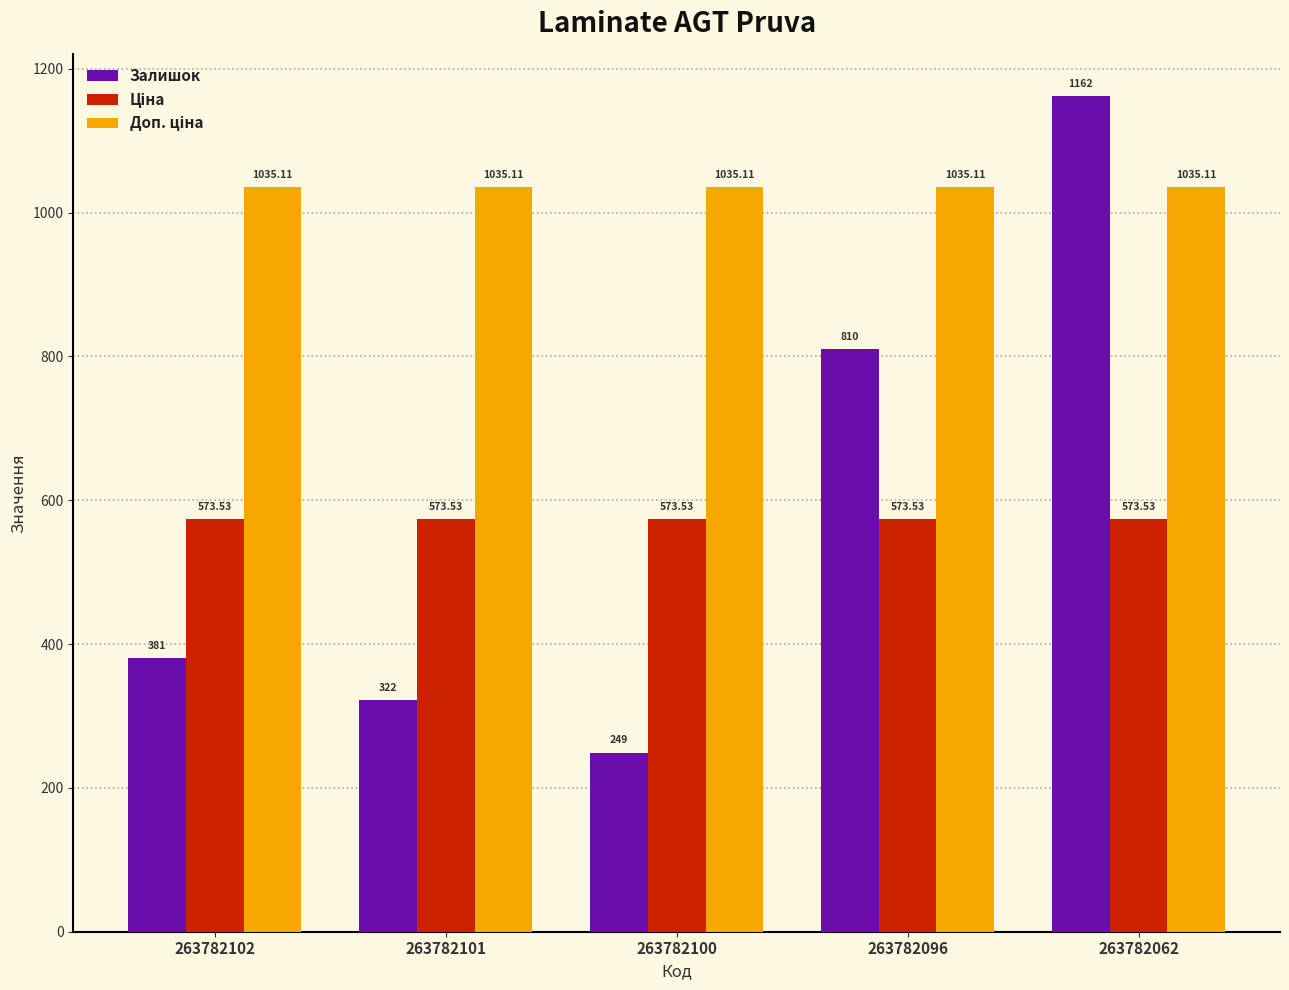

What is the spread (max minus min) of values at 263782062?

588.5